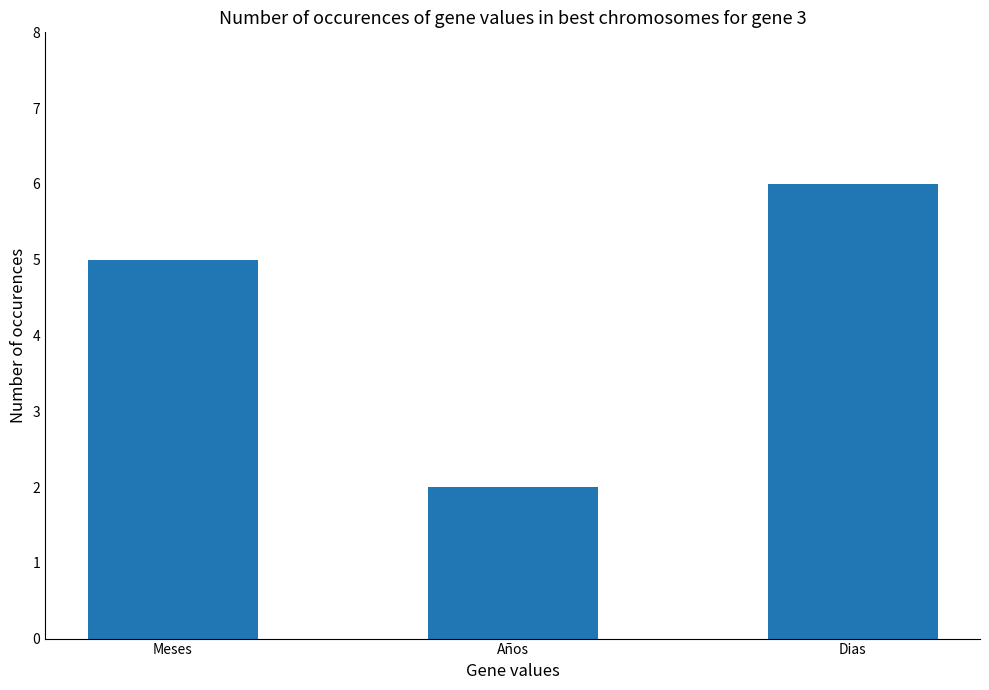

What is the sum of the values at Dias and Años?

8